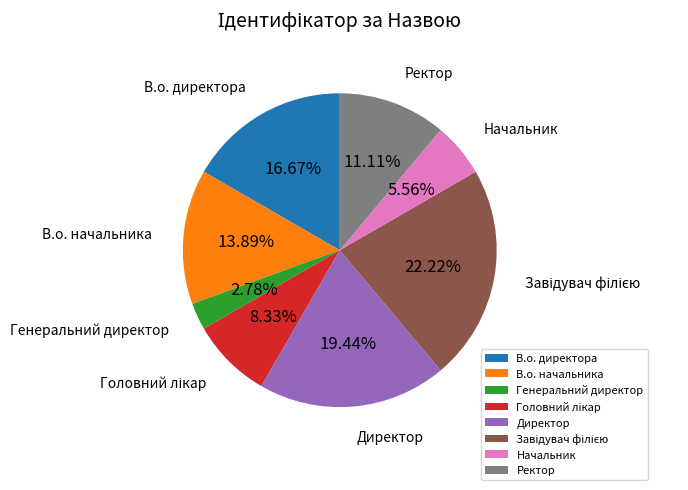

Is the sum of Генеральний директор and Ректор greater than half?

No